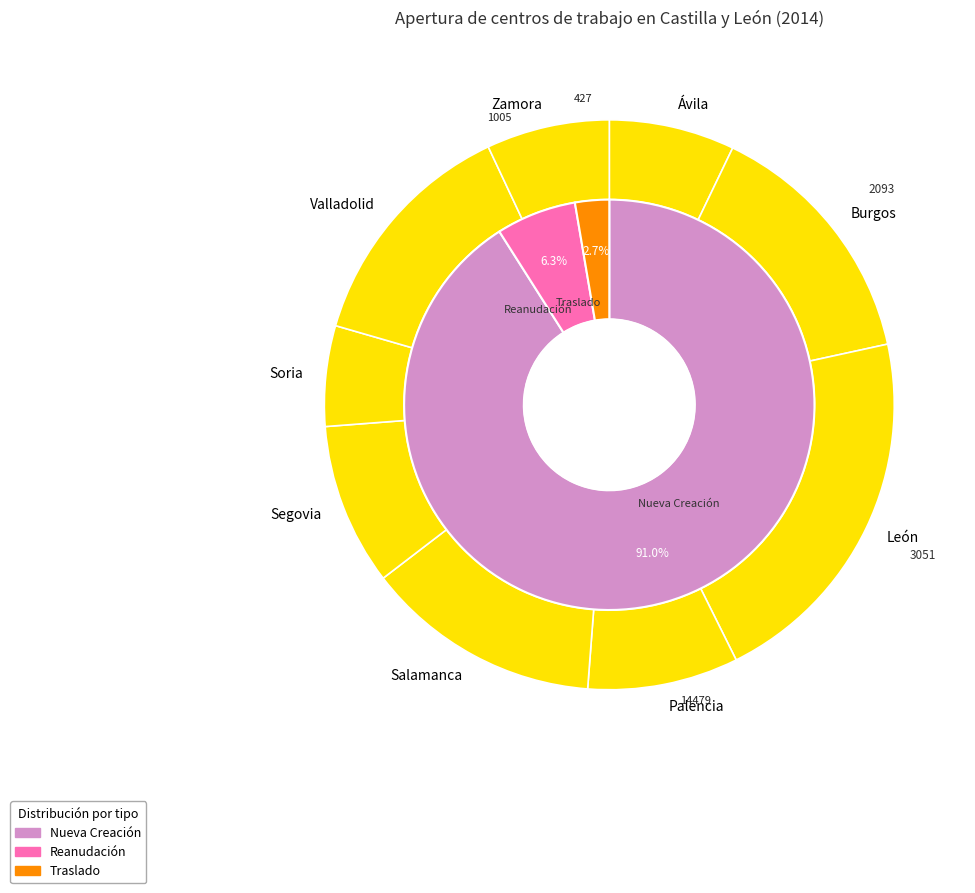

How much of the chart is everything except Salamanca?

86.6%